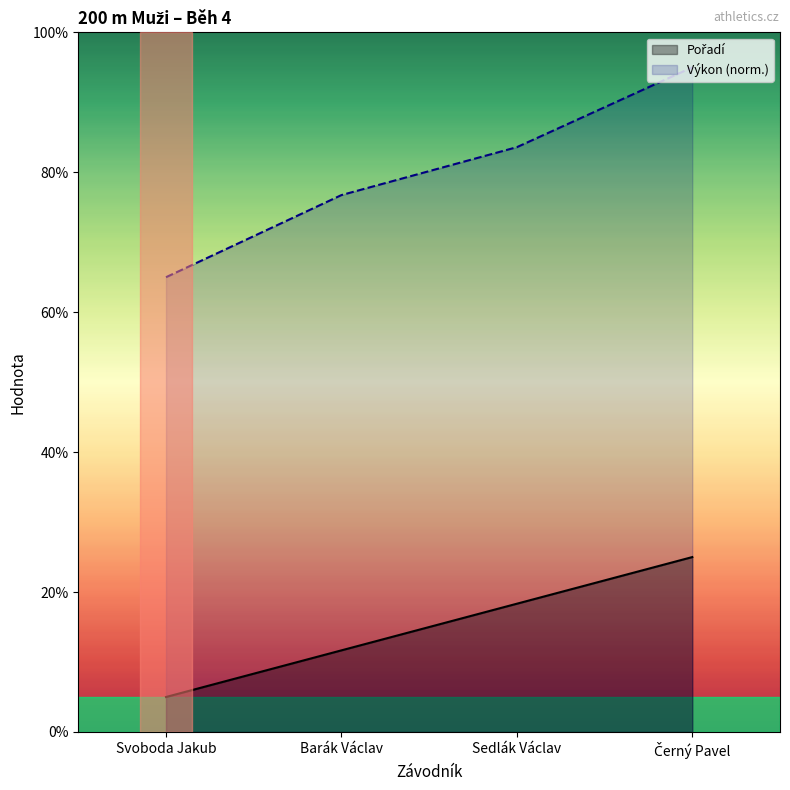

What is the value of the Výkon point at the 4th from the left?

95.0